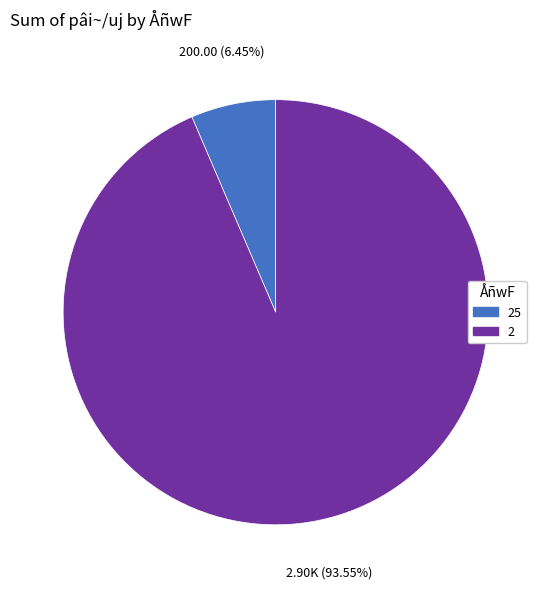

True or false: 2 accounts for 94% of the total.

True